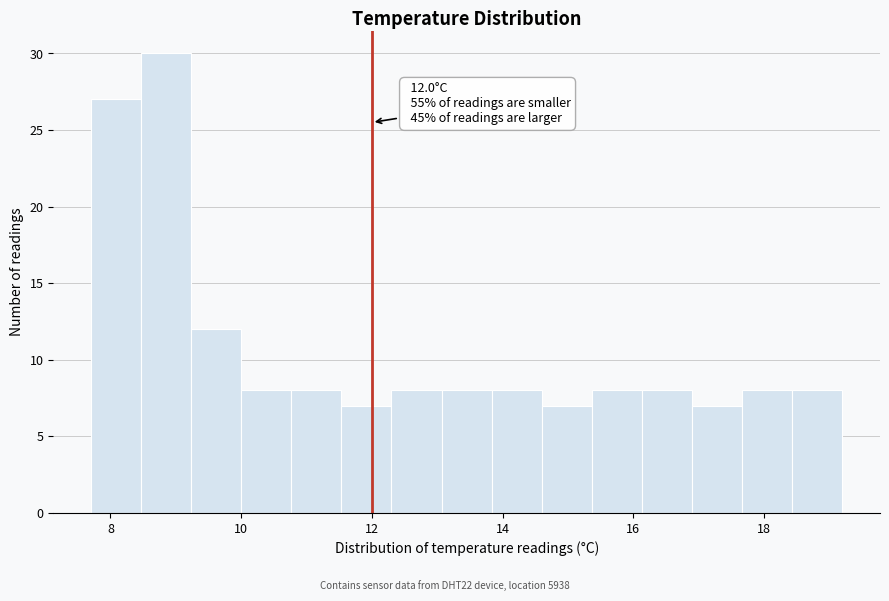

Read against the x-axis, roughly where is the centre of the tallest bar?

8.8